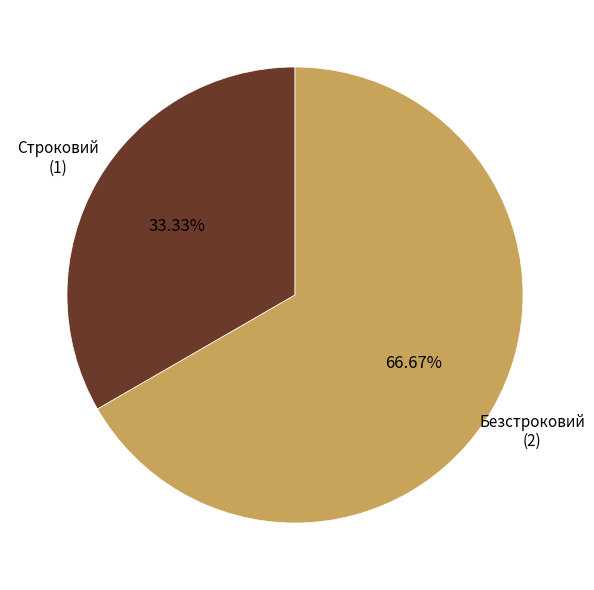

Is there a majority slice in this chart?

Yes